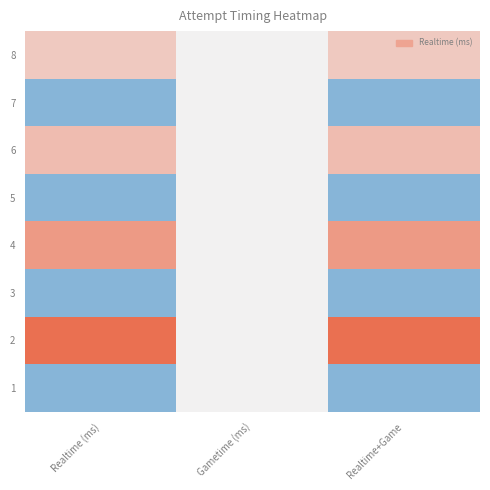

Which has a higher value, Realtime+Game or Realtime (ms)?

Realtime+Game